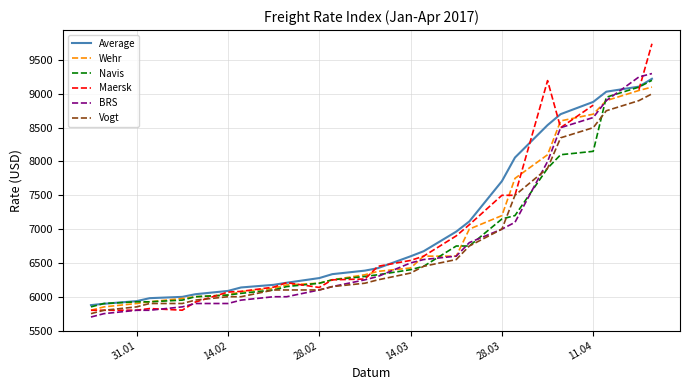

The value of Navis at 28.02 is 6200. True or false?

True